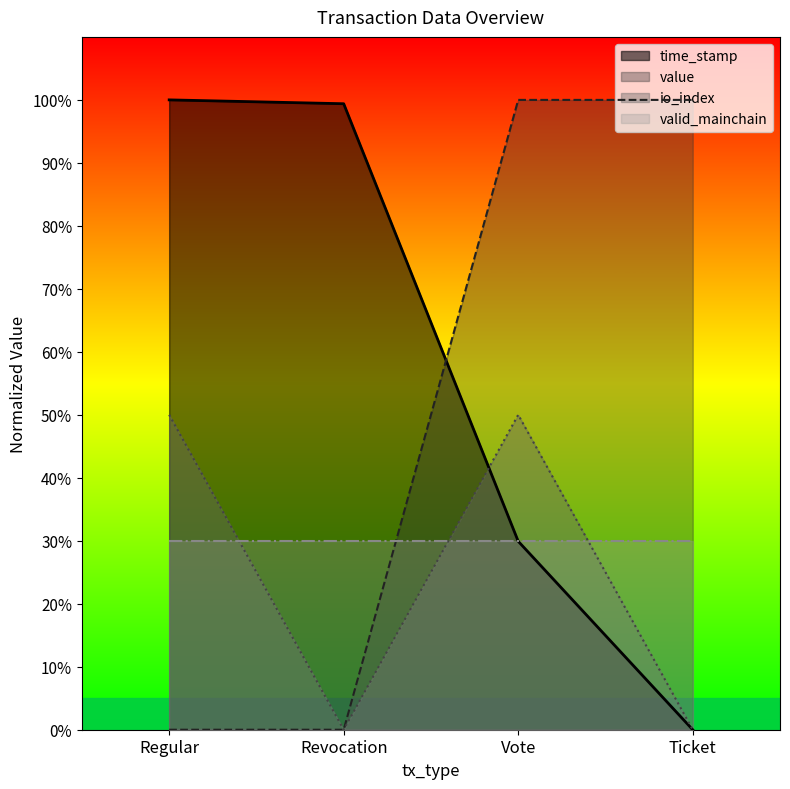

Between which two adjacent categories do time_stamp and io_index first intersect?

Revocation and Vote